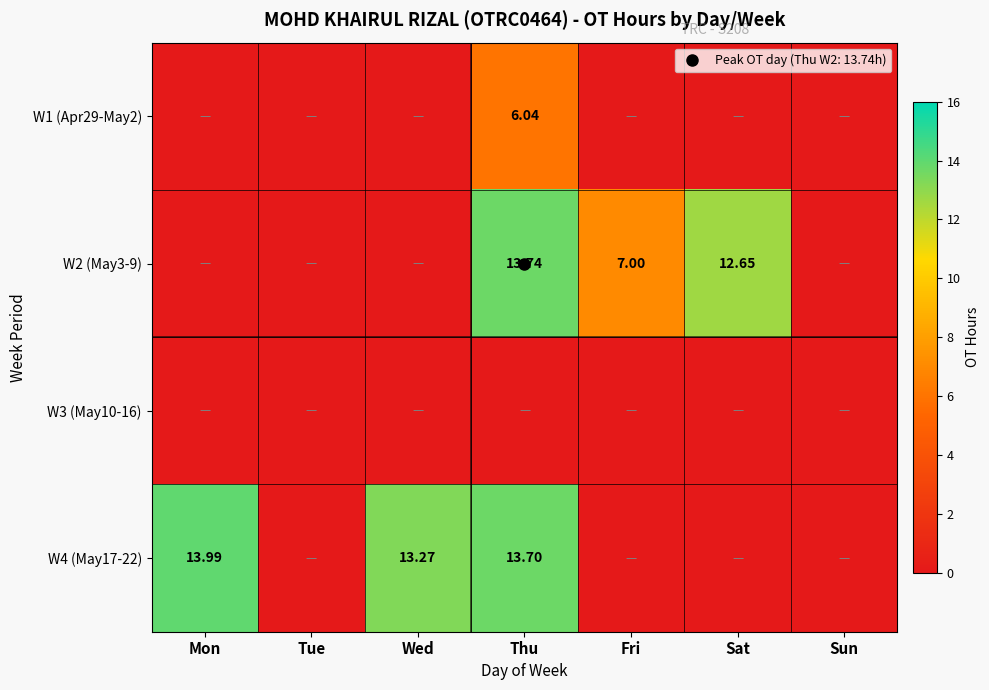

Which label corresponds to the smallest value in the chart?

Mon